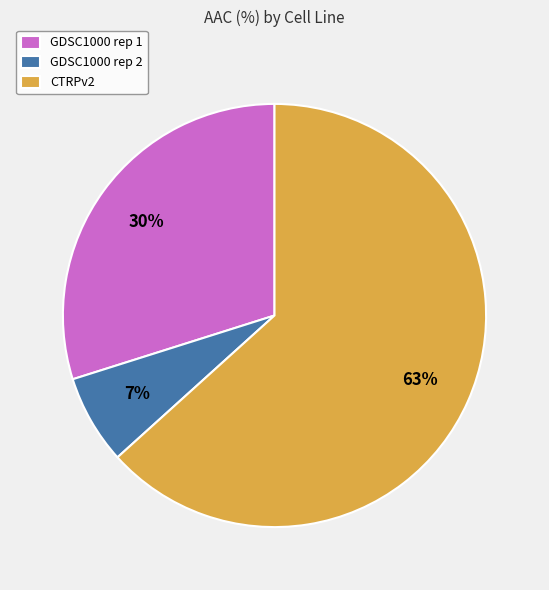

Between GDSC1000 rep 1 and CTRPv2, which is larger?

CTRPv2